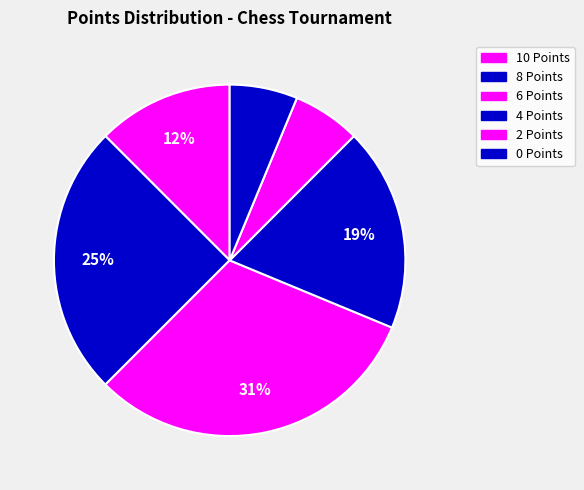

How many slices are in this pie chart?

6